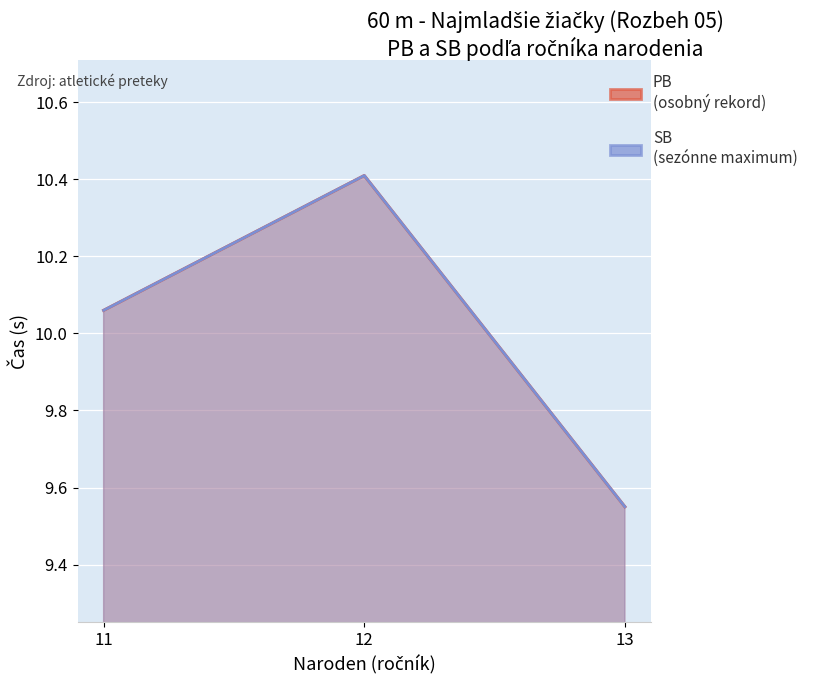

True or false: SB has a value of 12.9 at 13.

False